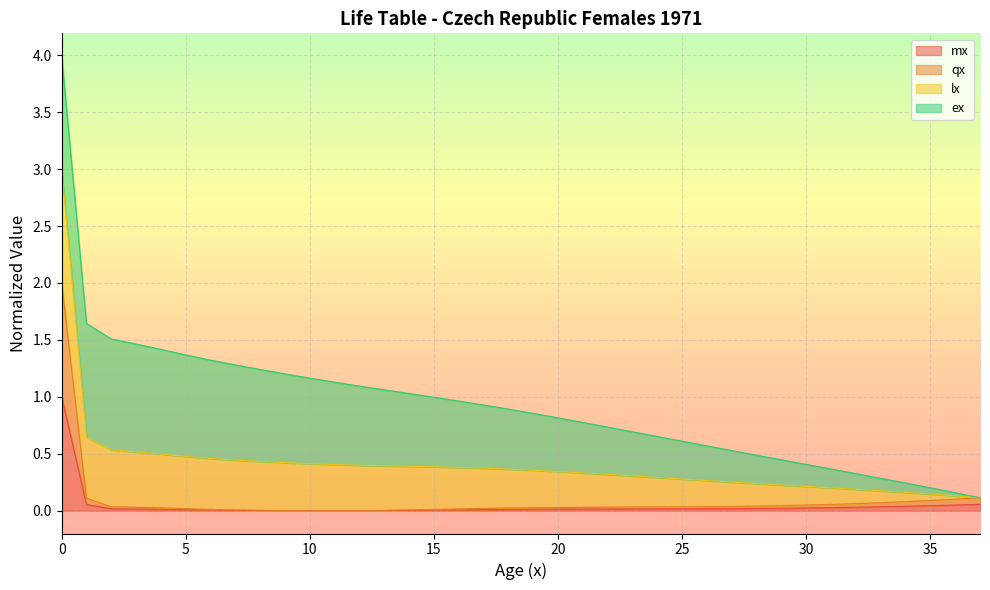

True or false: qx has more than 1 interior local peaks.

False